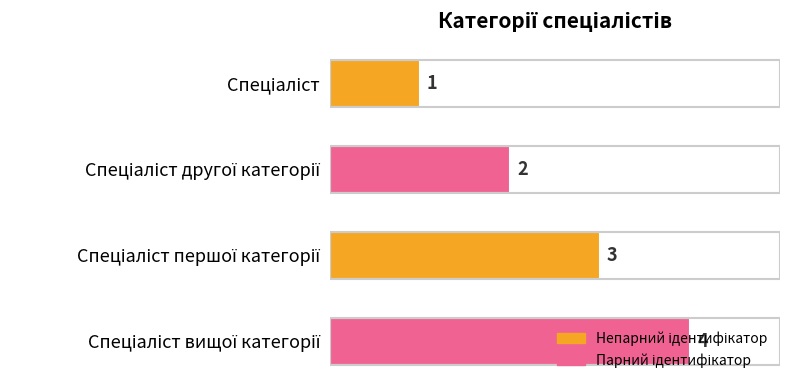

What is the value of the 3rd bar from the top?

3